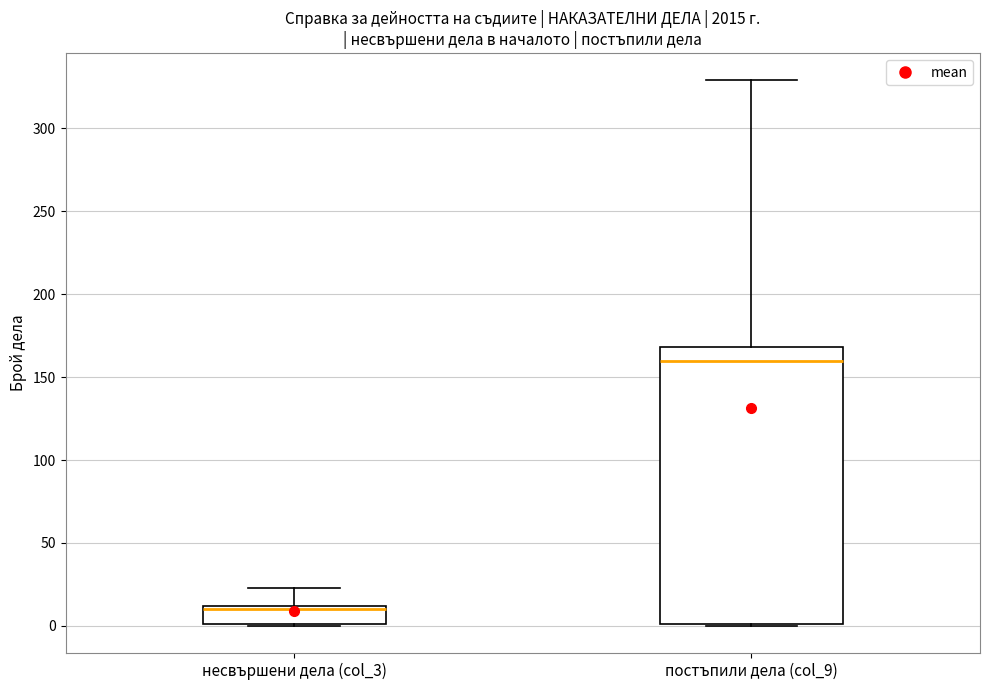

Which box is the tallest, from its lower edge to its upper edge?

постъпили дела (col_9)